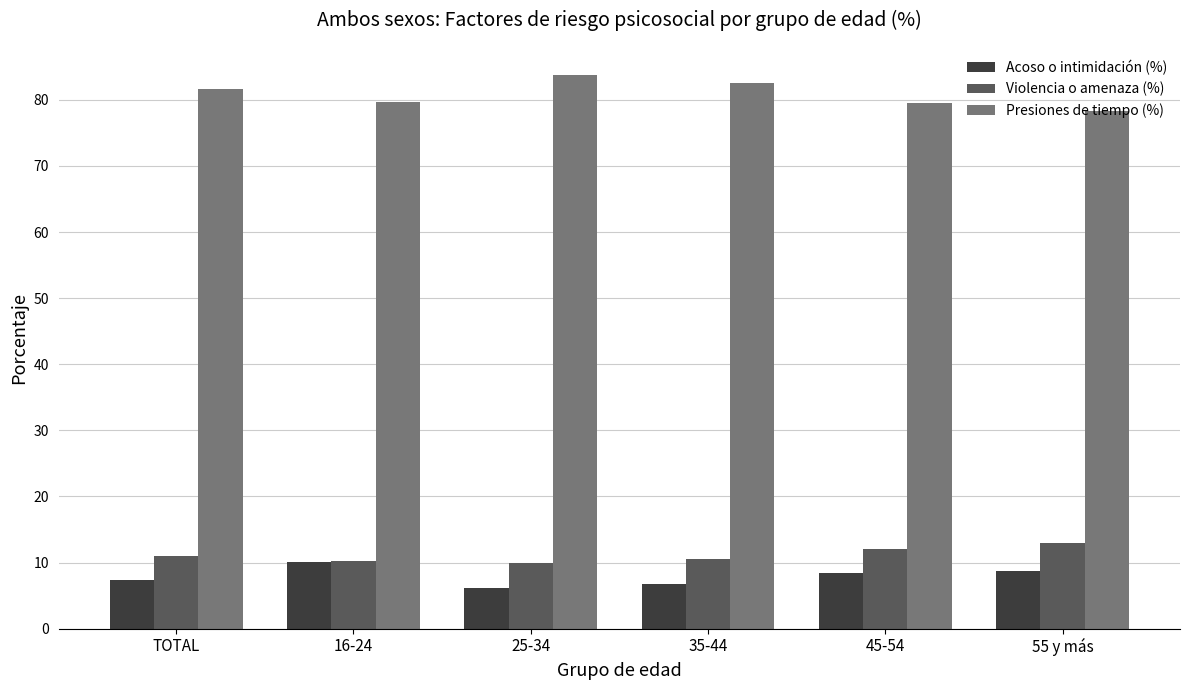

What is the approximate value of Acoso o intimidación (%) at TOTAL?

7.4